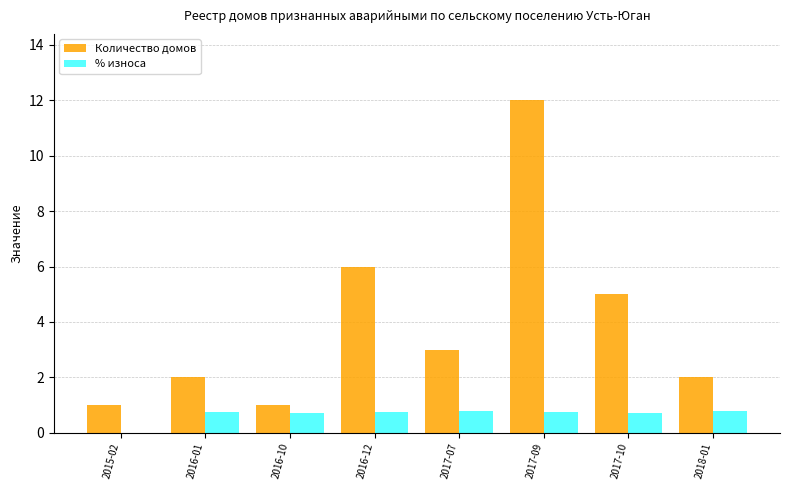

The value of Количество домов at 2016-10 is 1.0. True or false?

True